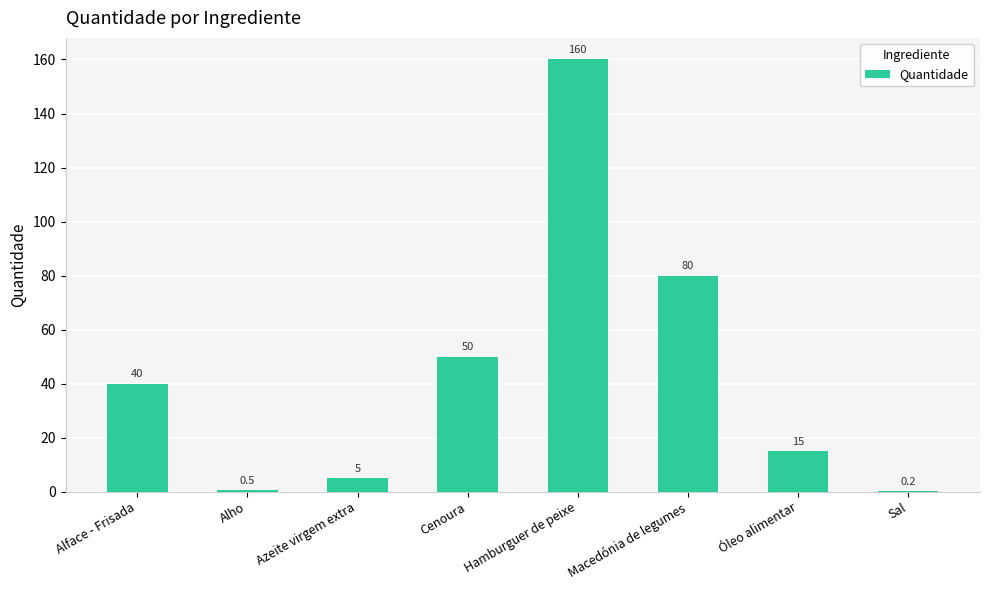

Reading right to left, extract all data points from this chart.

0.2	15.0	80.0	160.0	50.0	5.0	0.5	40.0